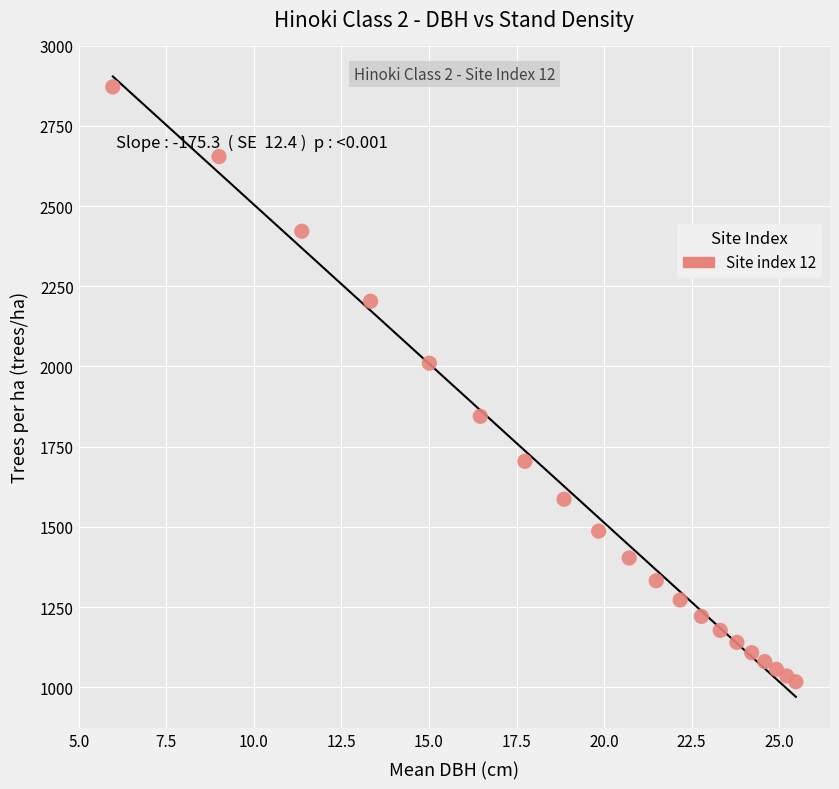

What is the range of X values (max minus min)?

19.5